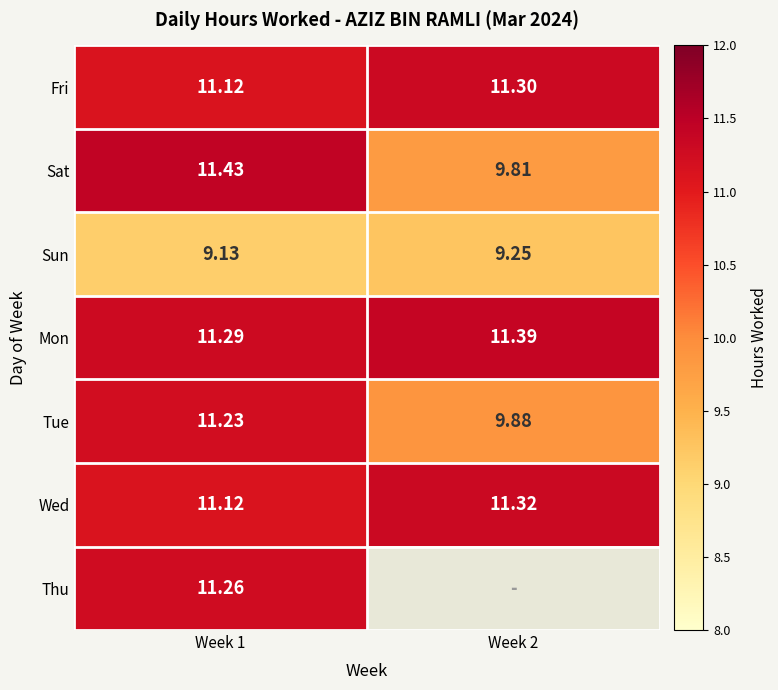

The Sat series shows 9.8 at Week 2. True or false?

True